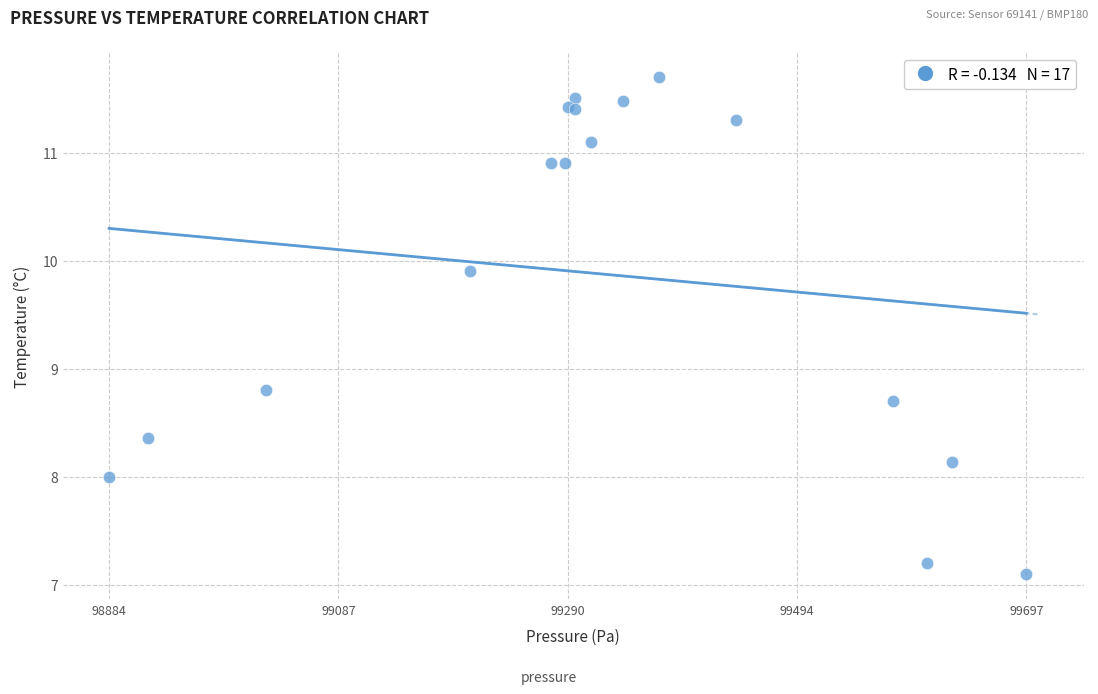

What Y value in the scatter plot is closest to 9?

8.8